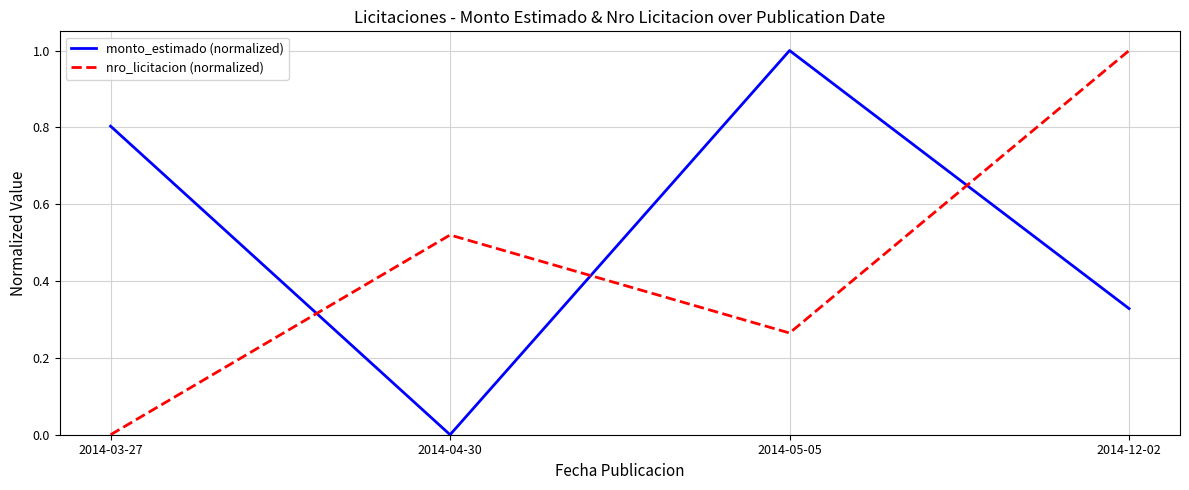

Rank the categories by monto_estimado (normalized) value from highest to lowest.

2014-05-05, 2014-03-27, 2014-12-02, 2014-04-30